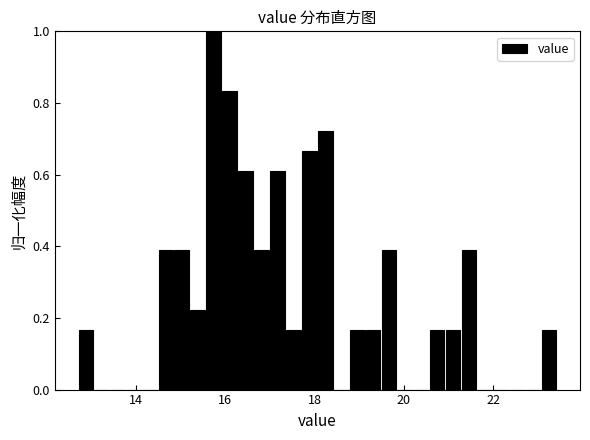

Around what value on the x-axis is the tallest bar? Give the approximate position of its centre, as read against the axis.

15.8